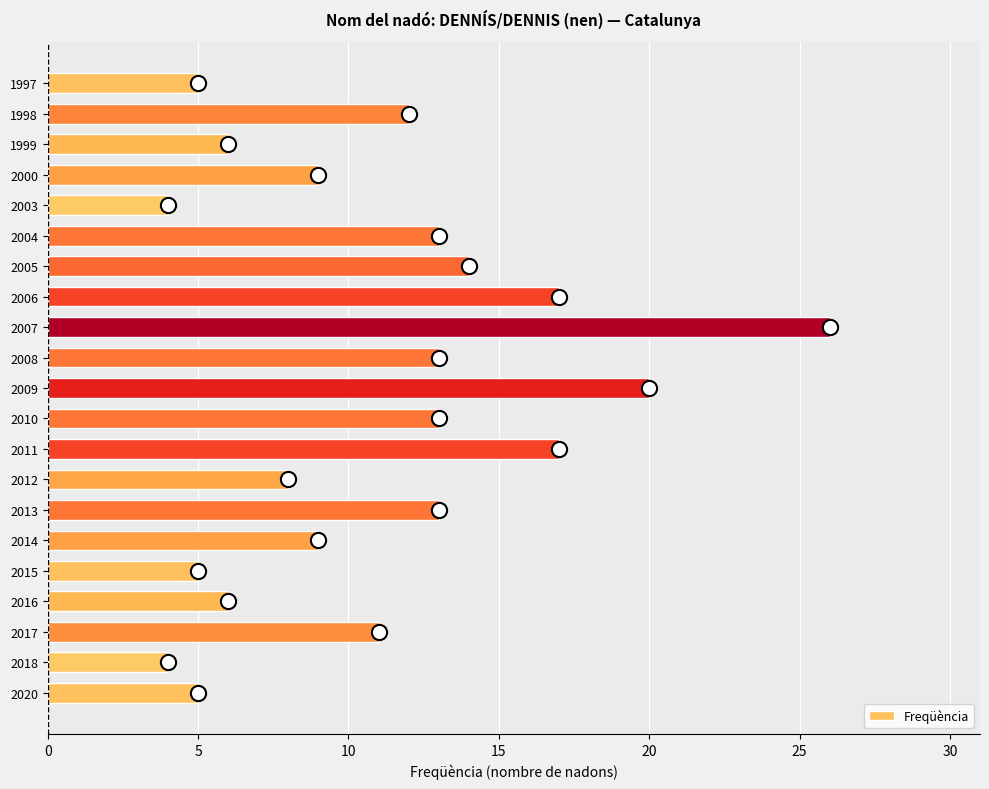

Is it true that Freqüència equals 5 at 2020?

True